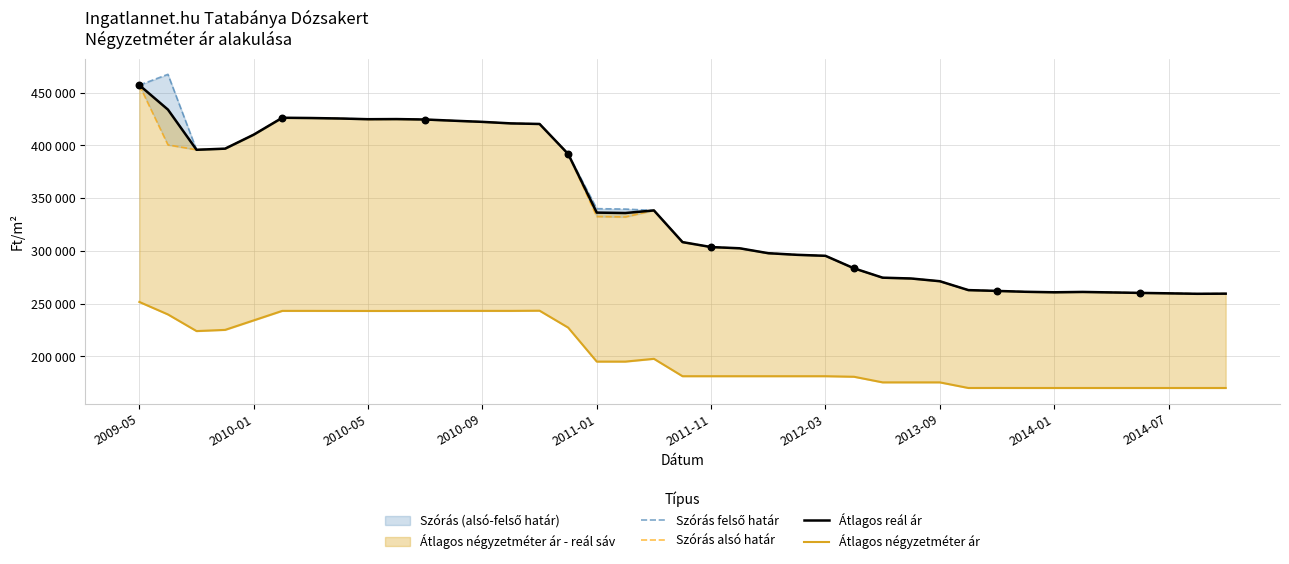

Which series has the widest spread of Y values?

Szórás felső határ